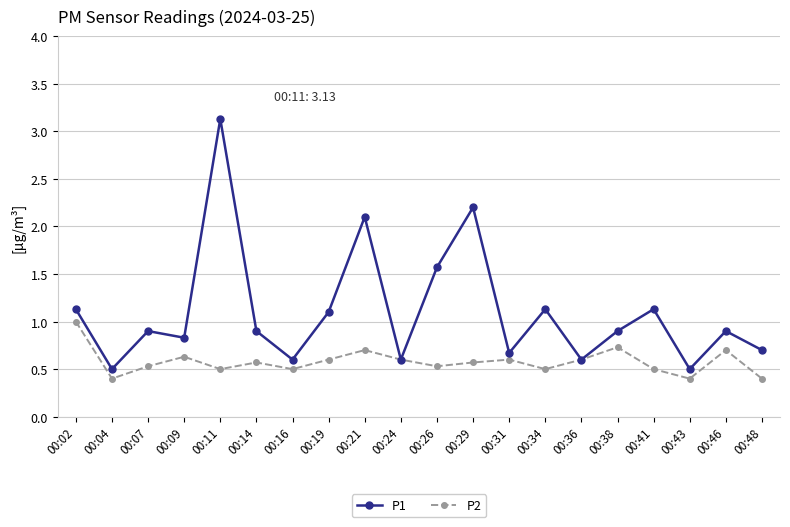

What is the total value across all series at 00:21?

2.8